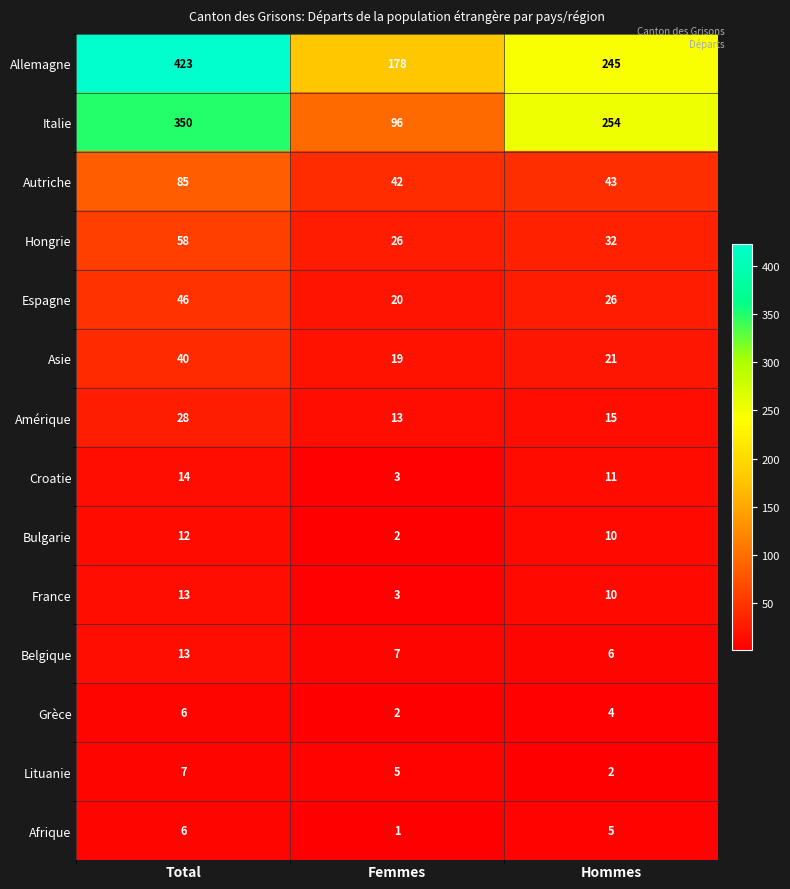

How many distinct data groups are displayed?

14